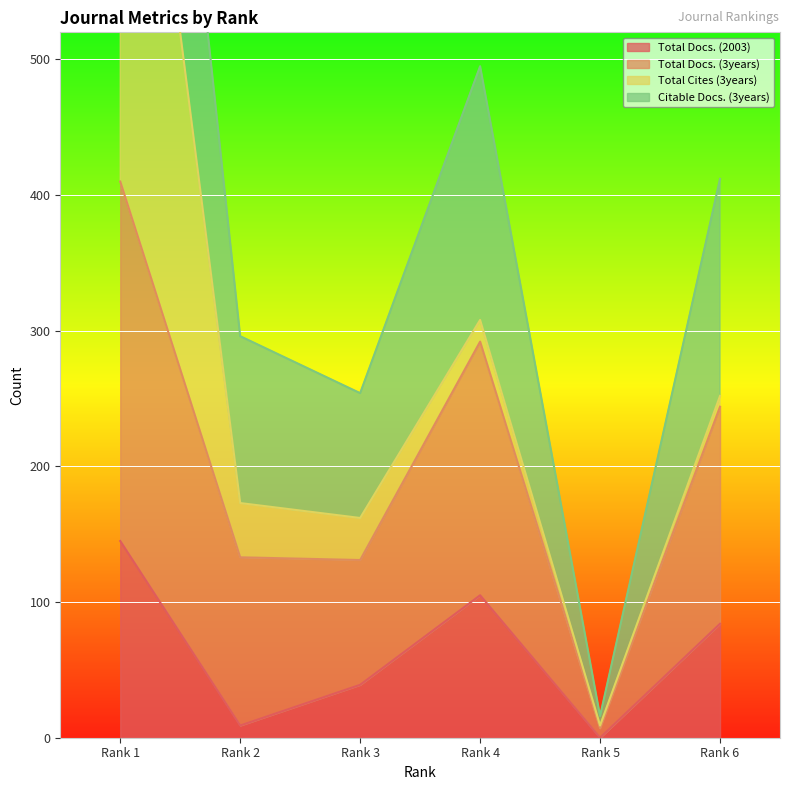

What is the sum of the Total Docs. (3years) values at Rank 5 and Rank 4?

299